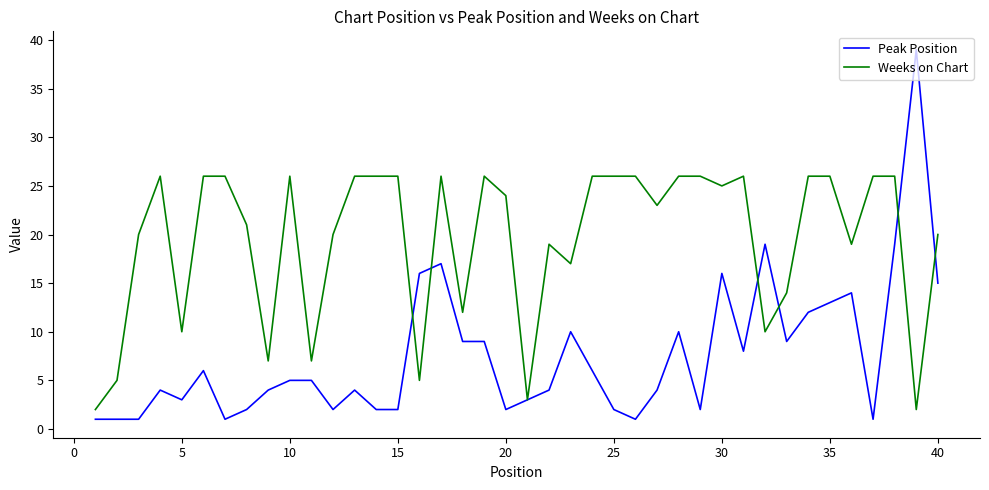

Which series has the largest total across all categories?

Weeks on Chart